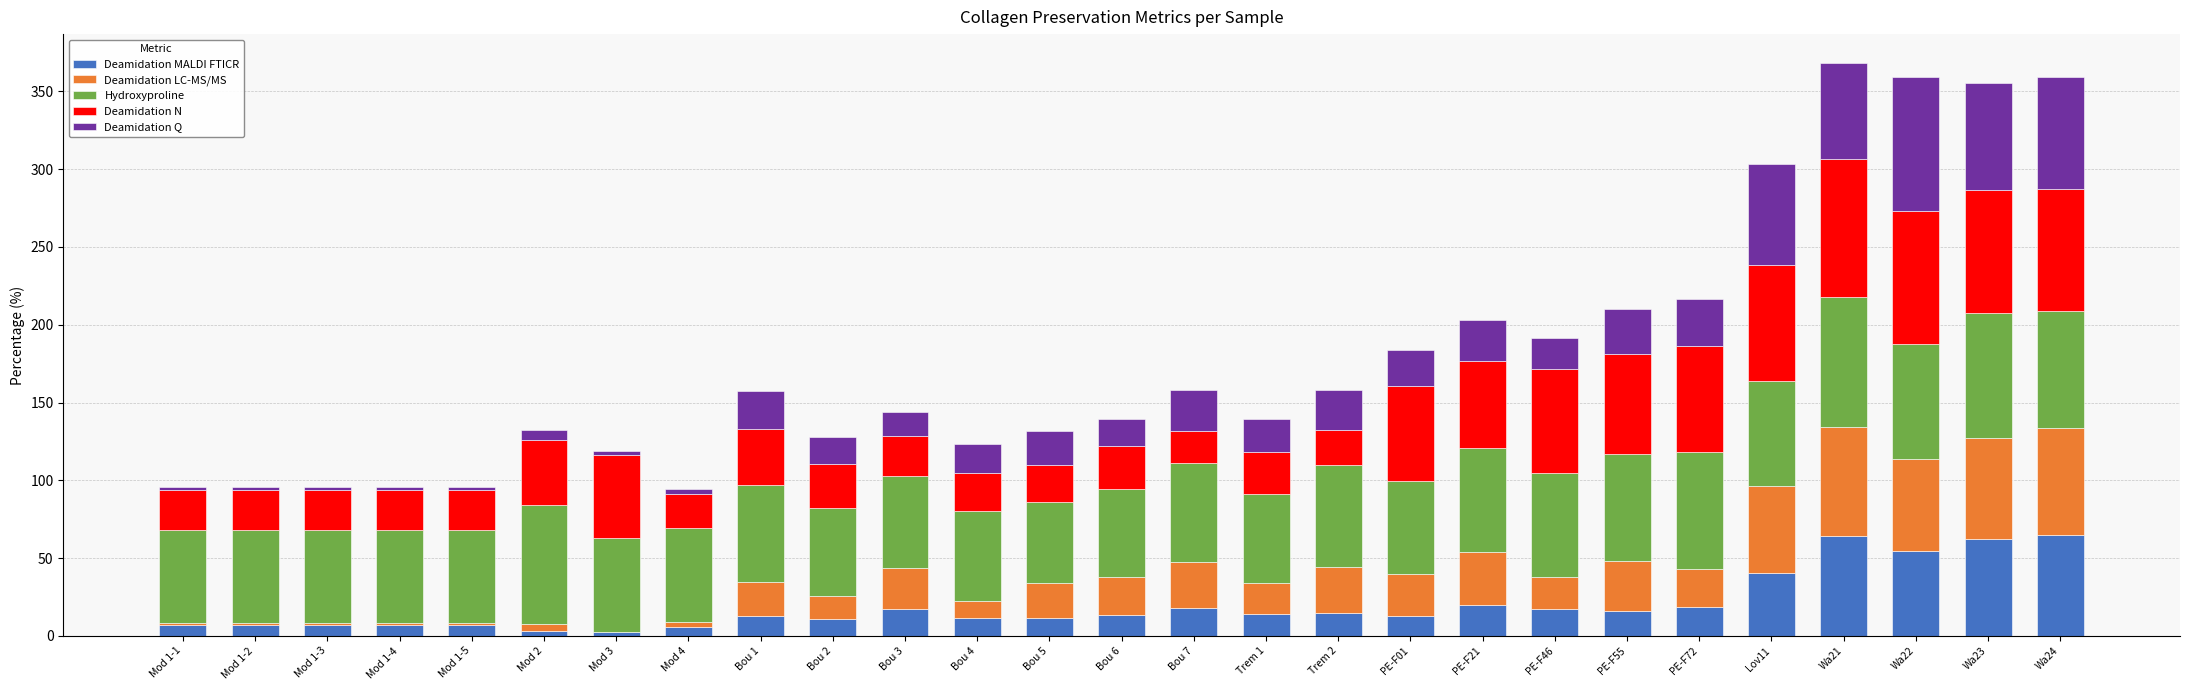

What is the total value across all series at Bou 4?

123.6